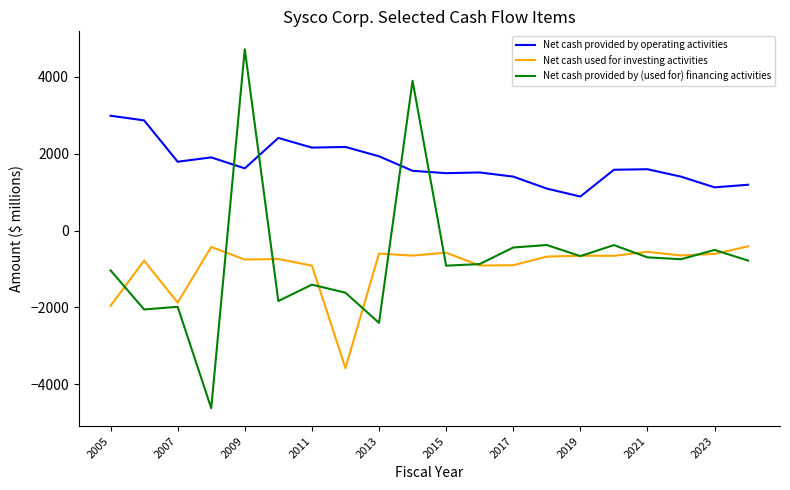

Which series has the widest spread of values?

Net cash provided by (used for) financing activities